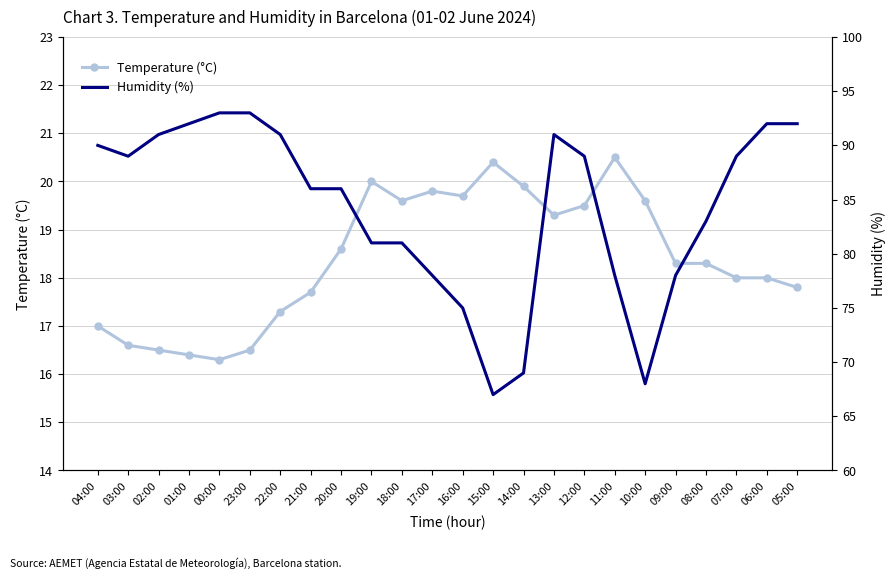

What is the sum of the Humidity (%) values at 13:00 and 04:00?

181.0